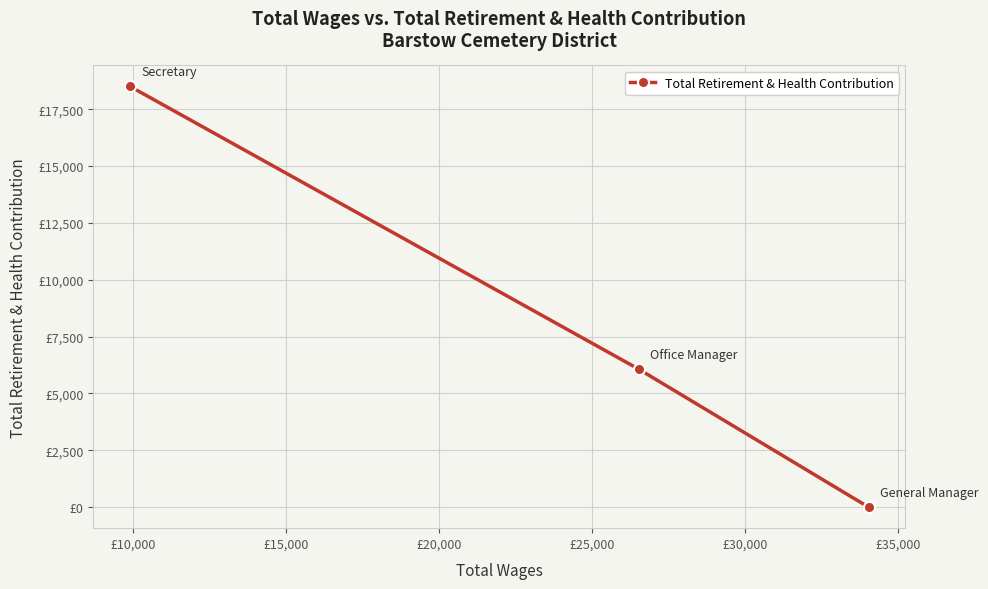

Does the chart have visible grid lines?

Yes